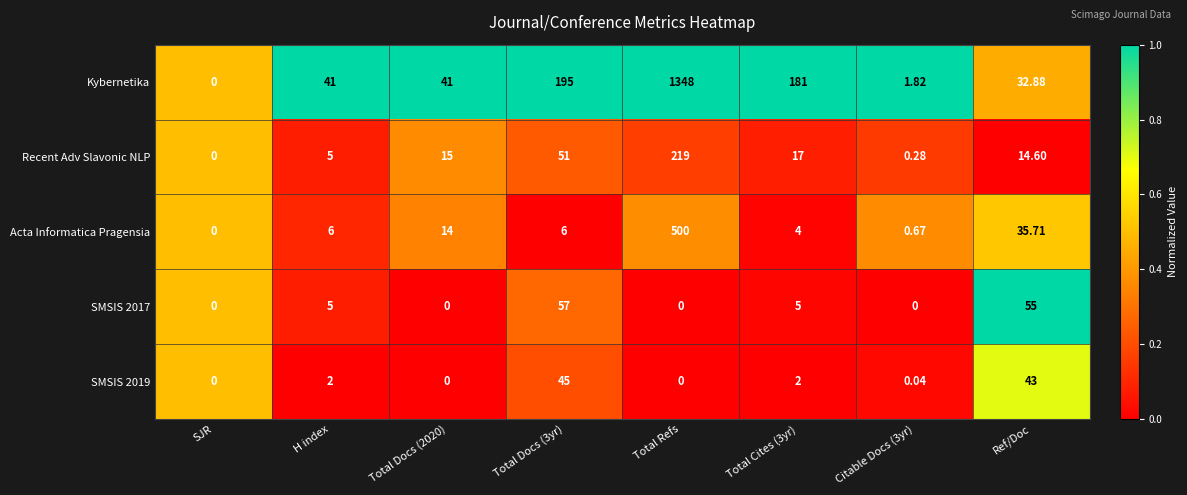

At which category does the chart reach its peak across all series?

Total Refs